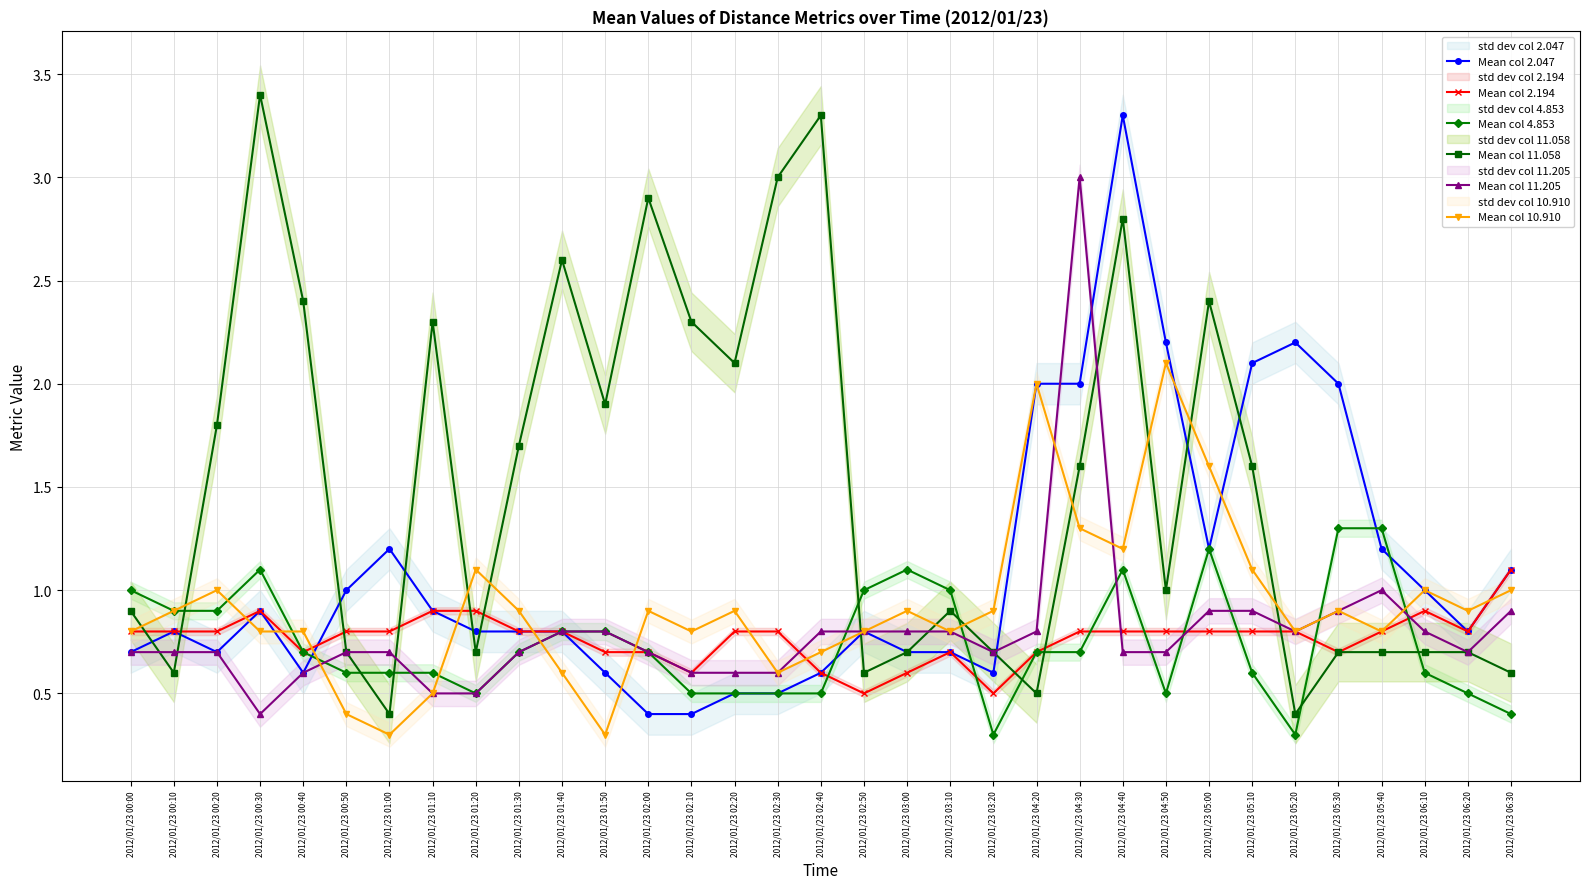

What is the label of the 12th point from the left?

2012/01/23 01:50